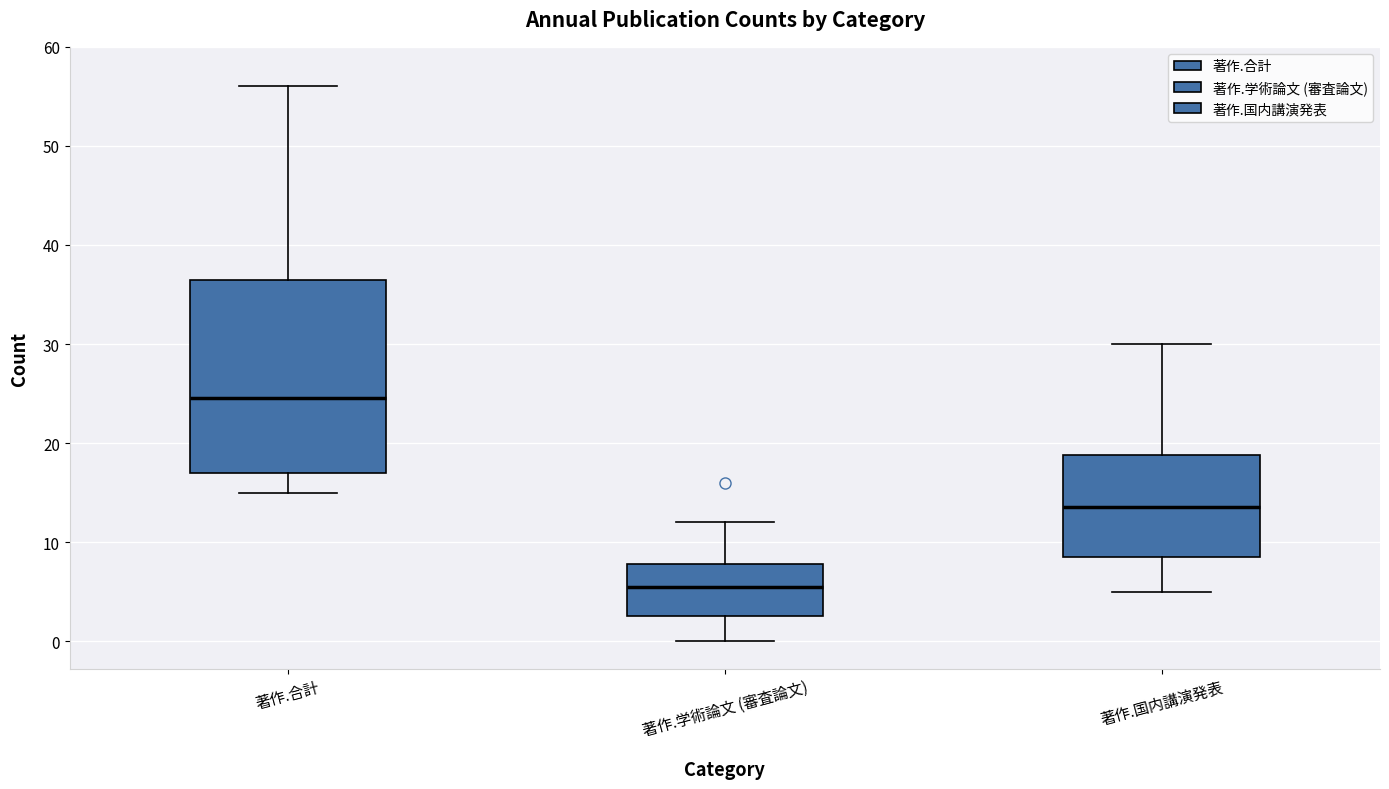

Reading left to right, read every box against the y-axis: the position of its median line, the range the box covers, and the ends of its whiskers. The values are not printed on the chart, so give them approximately, as read against the axis.

著作.合計: median 25, box 17 to 37, whiskers 15 to 56
著作.学術論文 (審査論文): median 6, box 3 to 8, whiskers 0 to 12
著作.国内講演発表: median 14, box 9 to 19, whiskers 5 to 30